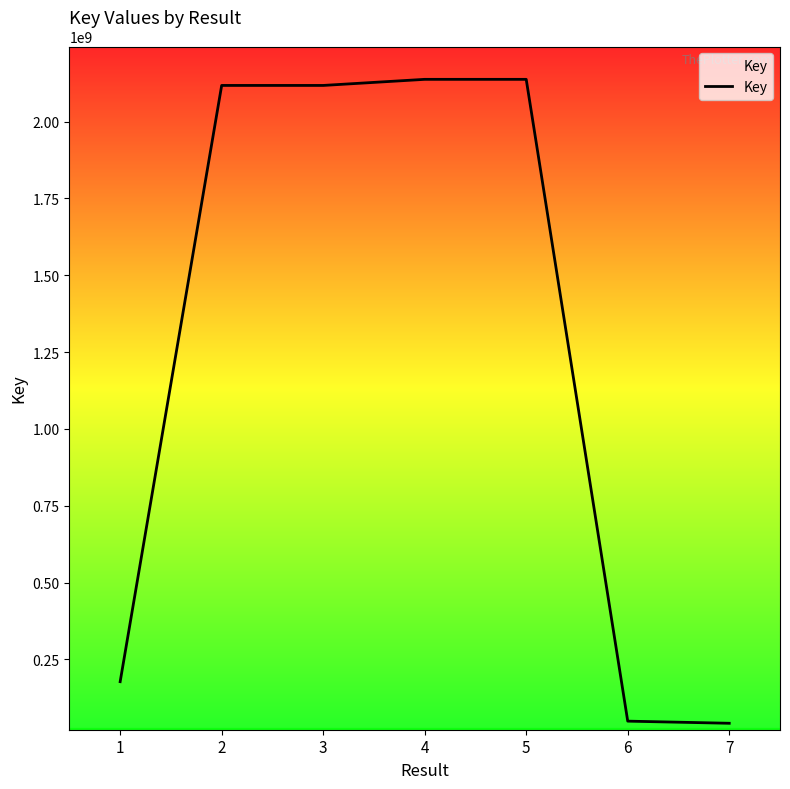

The value at 7 is 42009649. True or false?

True